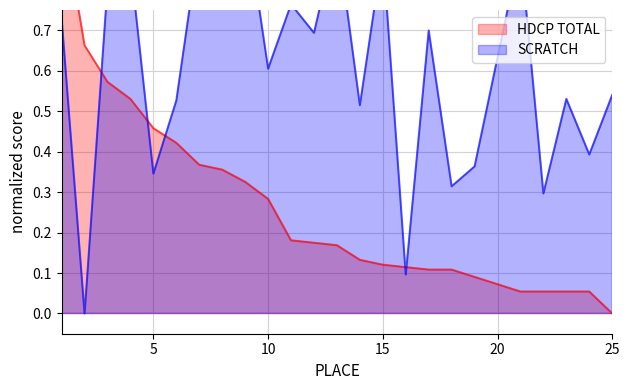

Which series has the widest spread of values?

HDCP TOTAL